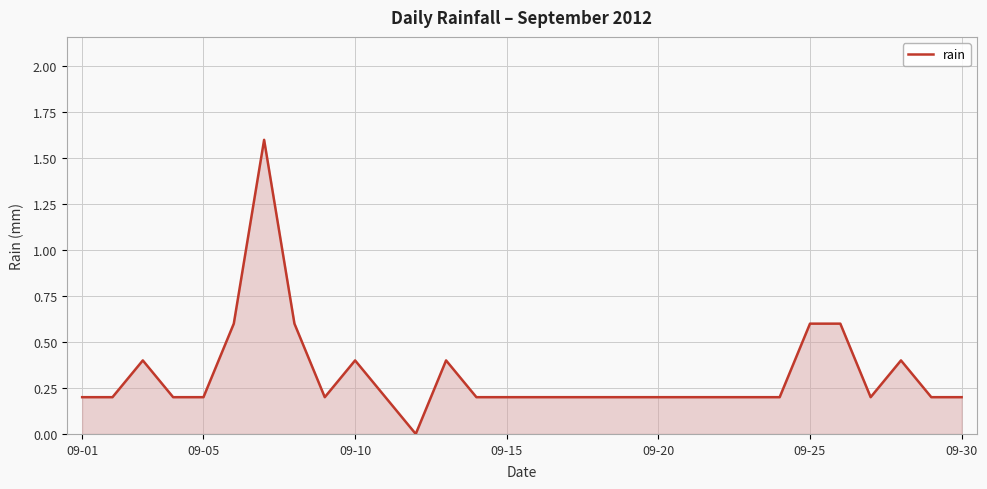

Count the values in the range 0 to 1.

29